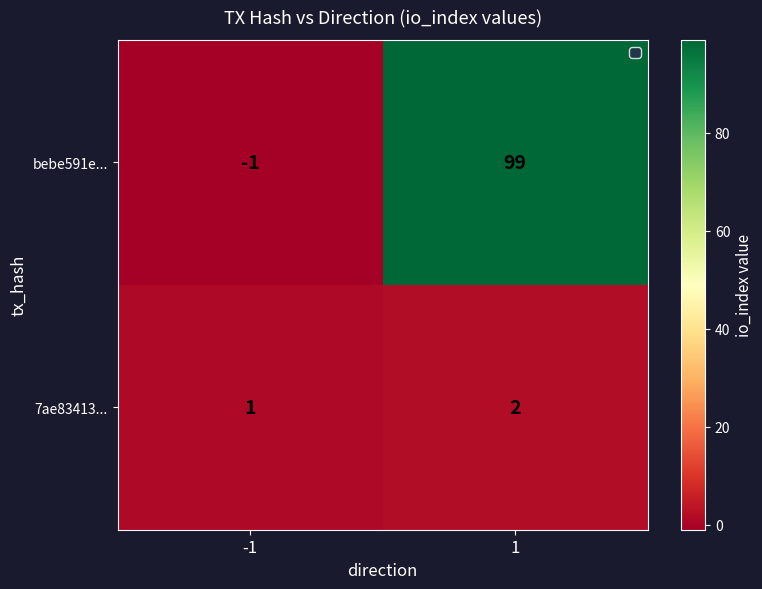

Which series has the largest total across all categories?

bebe591e...